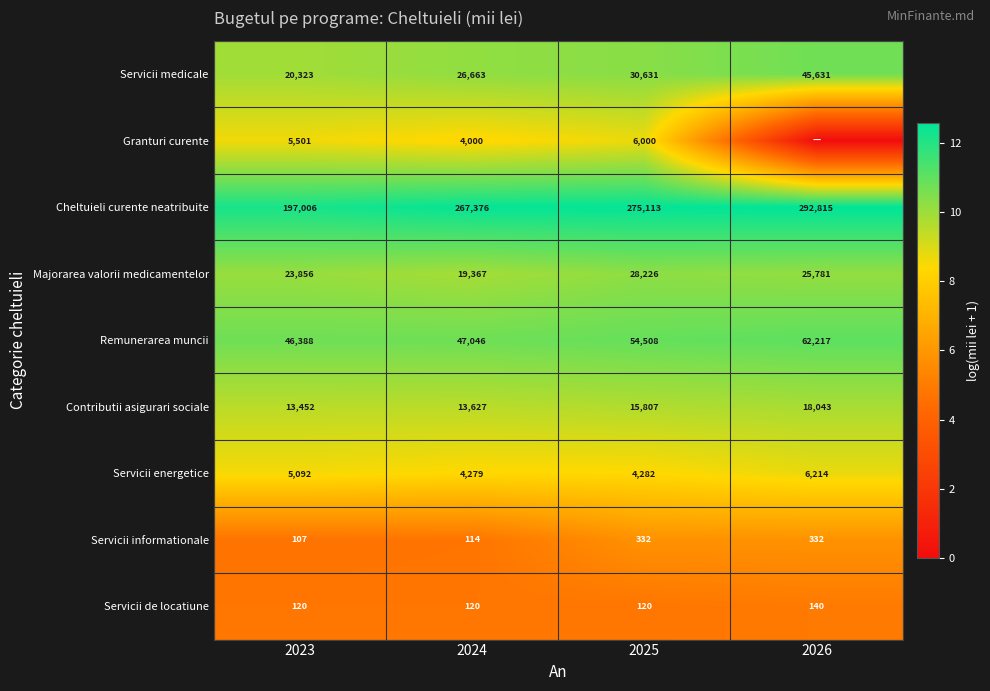

What is the maximum value shown in the chart?

12.6